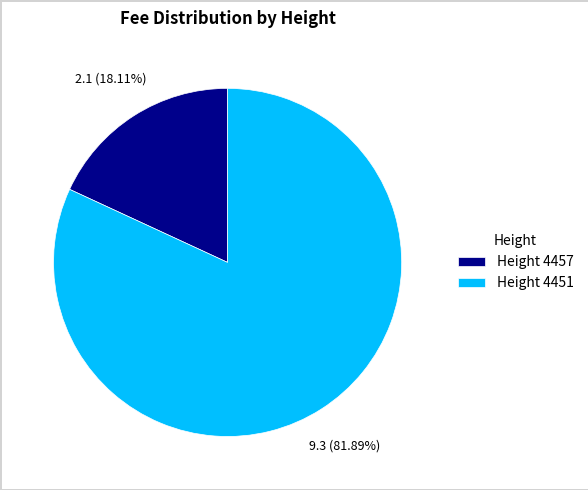

To the nearest percent, what is the difference between the largest and smallest slice percentages?

64%